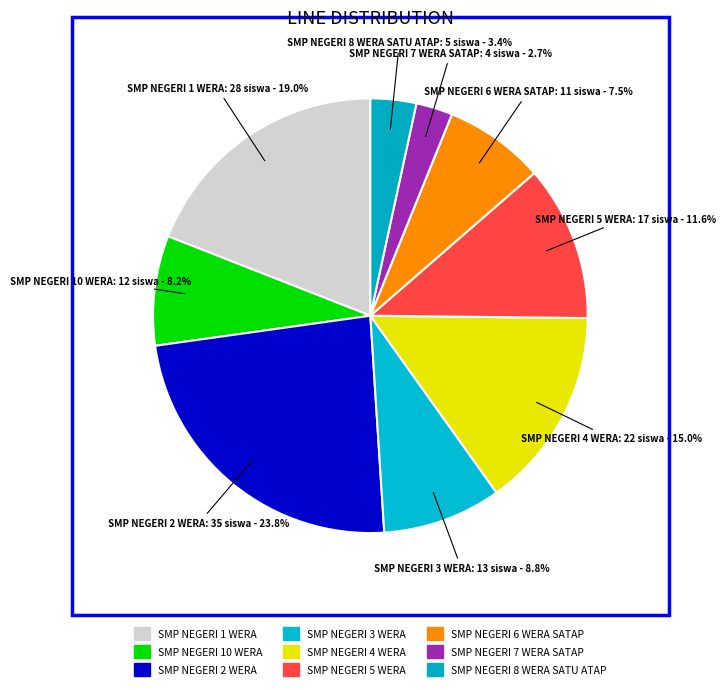

True or false: SMP NEGERI 8 WERA SATU ATAP accounts for 3% of the total.

True